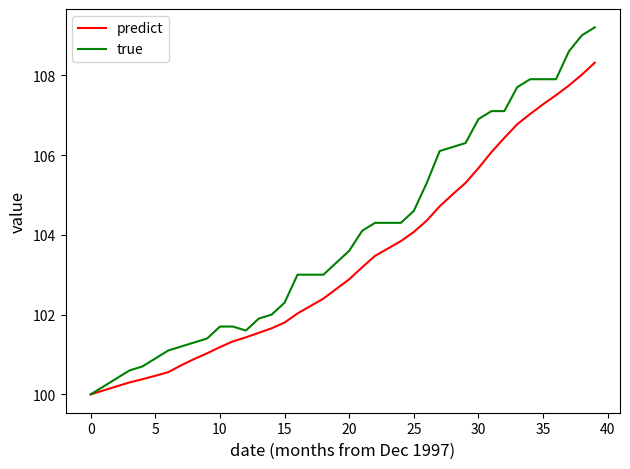

Which series has the largest total across all categories?

true